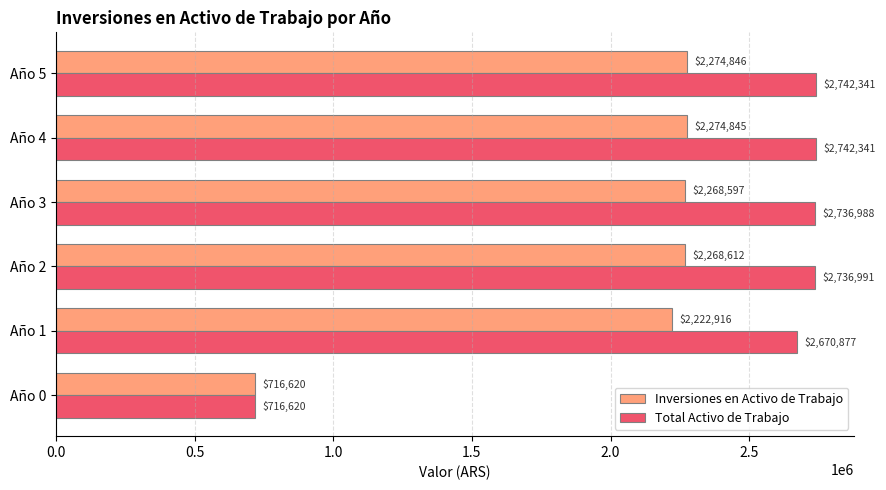

Rank the series by their average value, from lowest to highest.

Inversiones en Activo de Trabajo, Total Activo de Trabajo